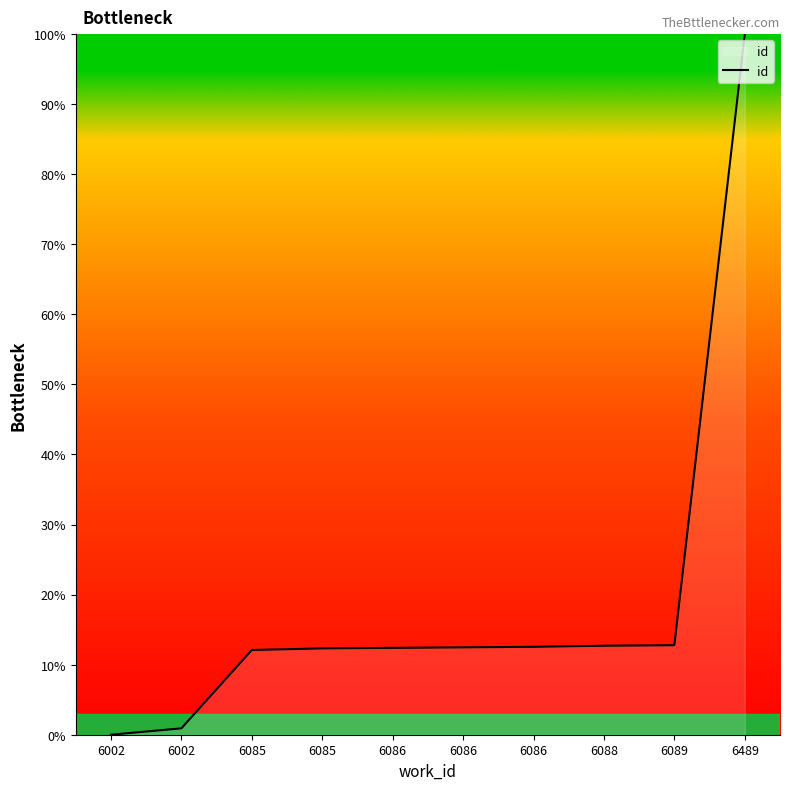

Count the number of categories in the chart.

10